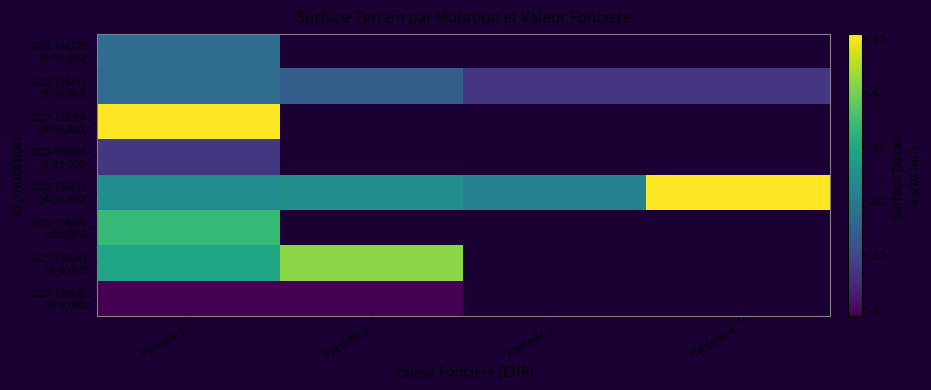

How many values in 2023-735304 (vf=25,000) are above zero?

1